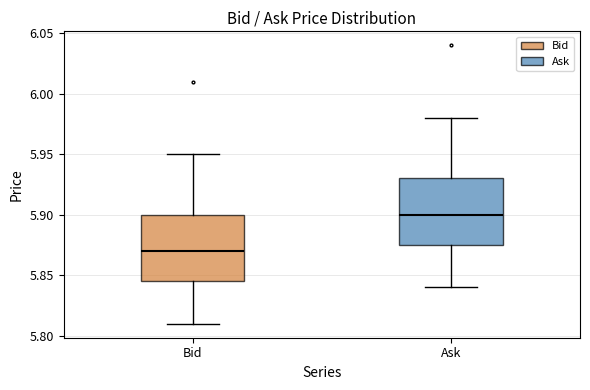

Which box has the lowest median line?

Bid